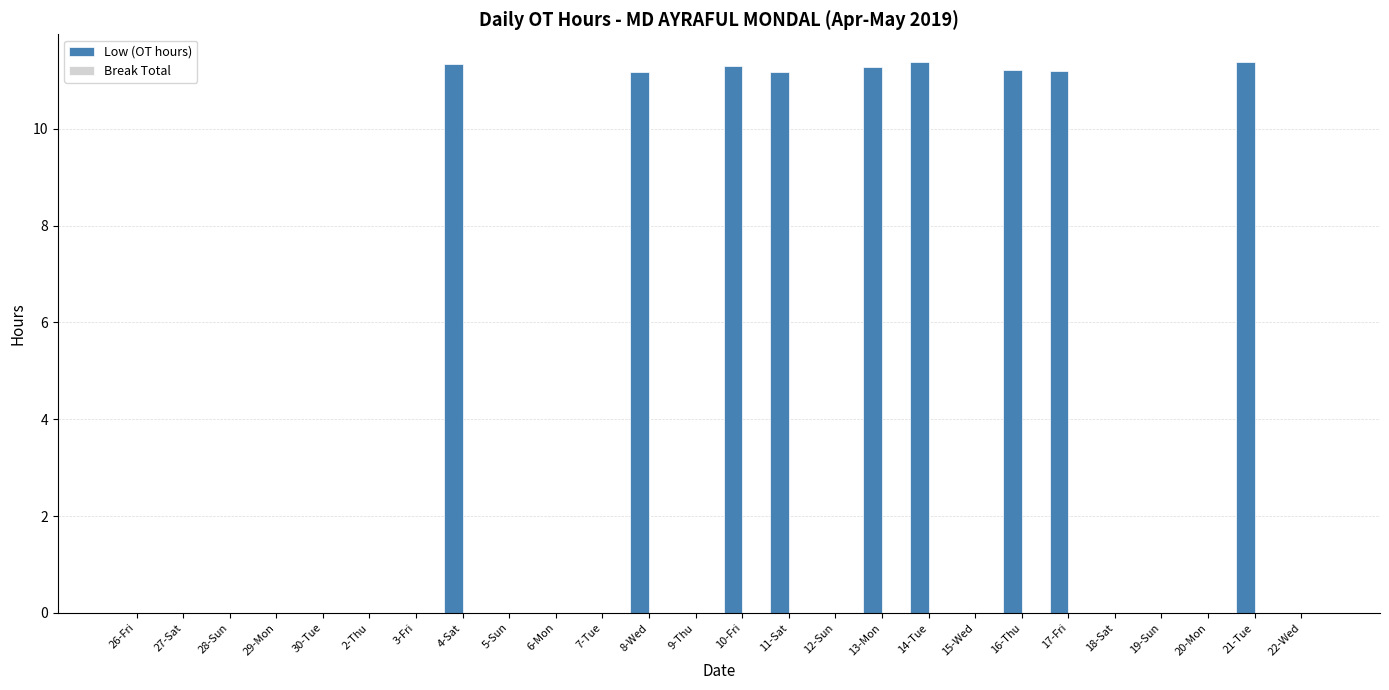

True or false: the data shows 19.4 at 8-Wed.

False